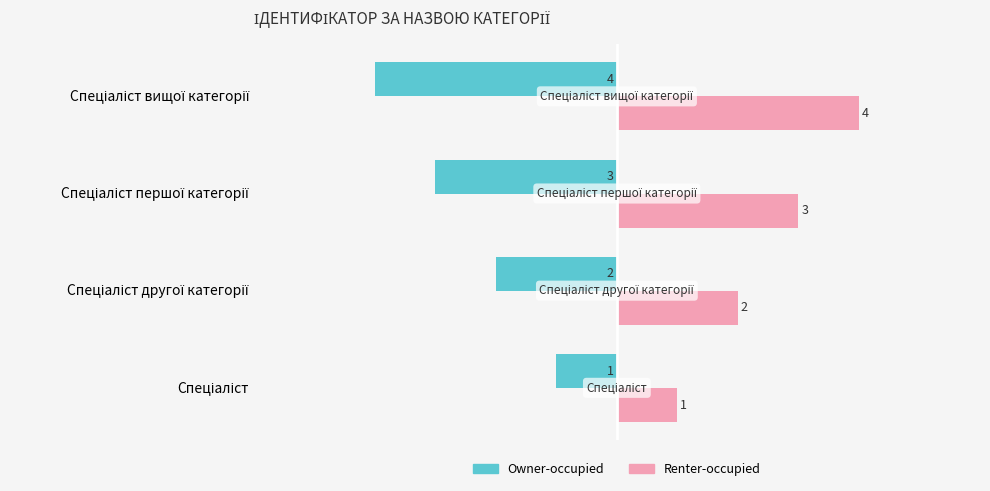

What is the minimum value shown in the chart?

-4